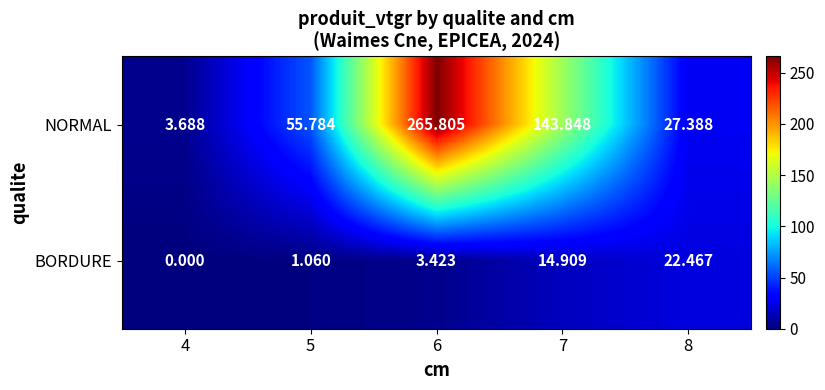

Which series has the largest total across all categories?

NORMAL